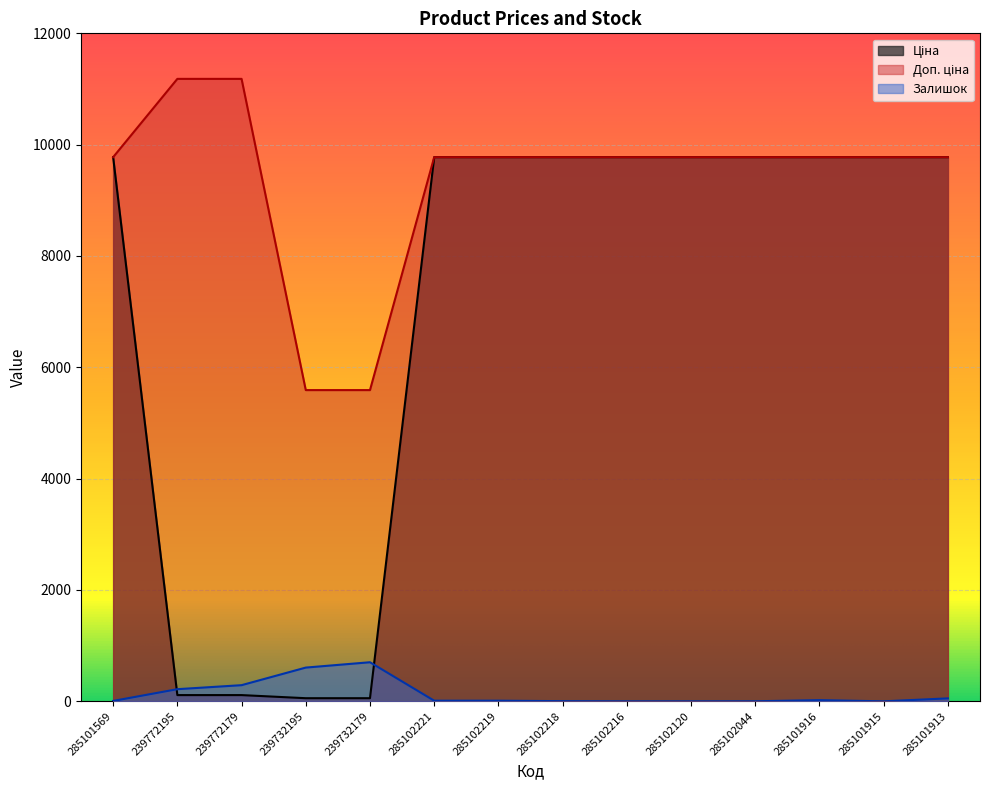

Is the value of Ціна at 285101916 greater than the value of Залишок at 285102044?

Yes